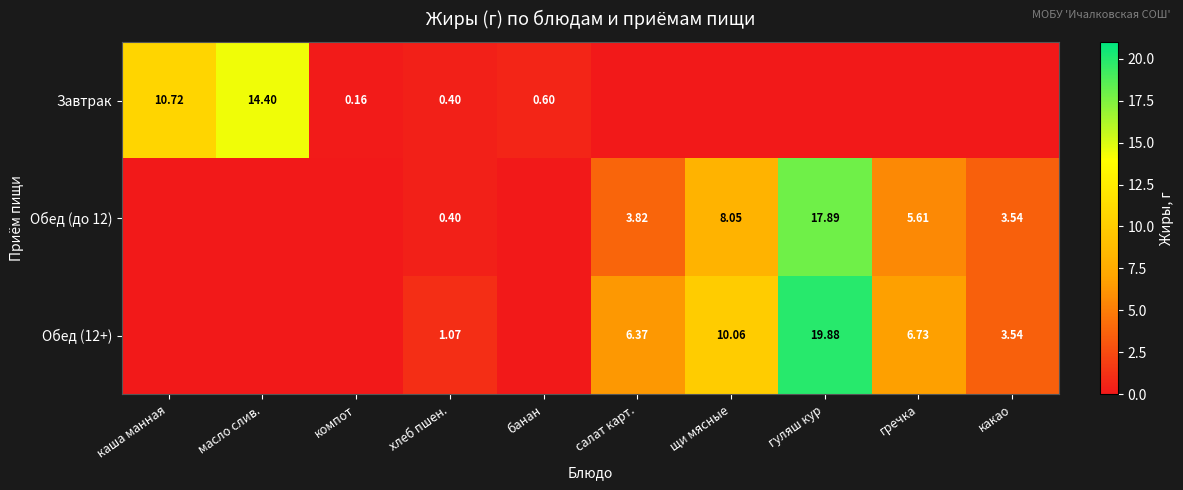

Is the value of Завтрак at каша манная greater than the value of Обед (12+) at салат карт.?

Yes